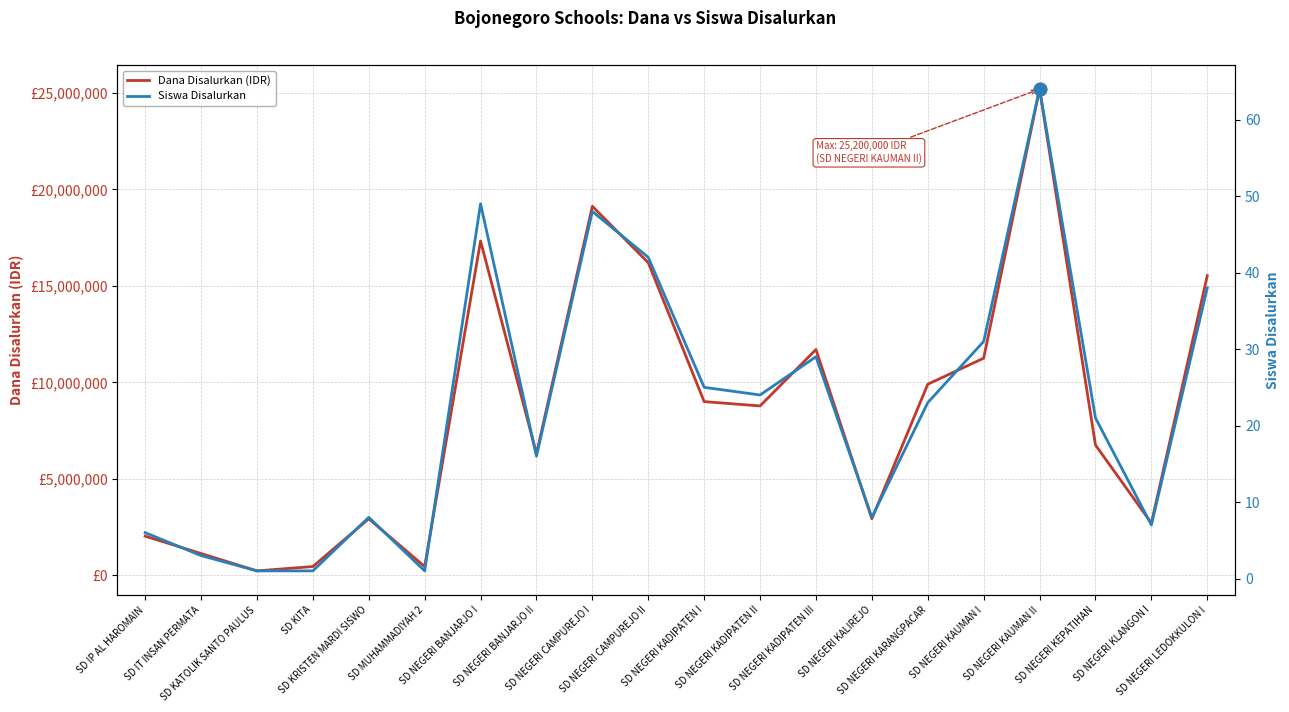

Which series has the largest Y range (max minus min)?

Dana Disalurkan (IDR)